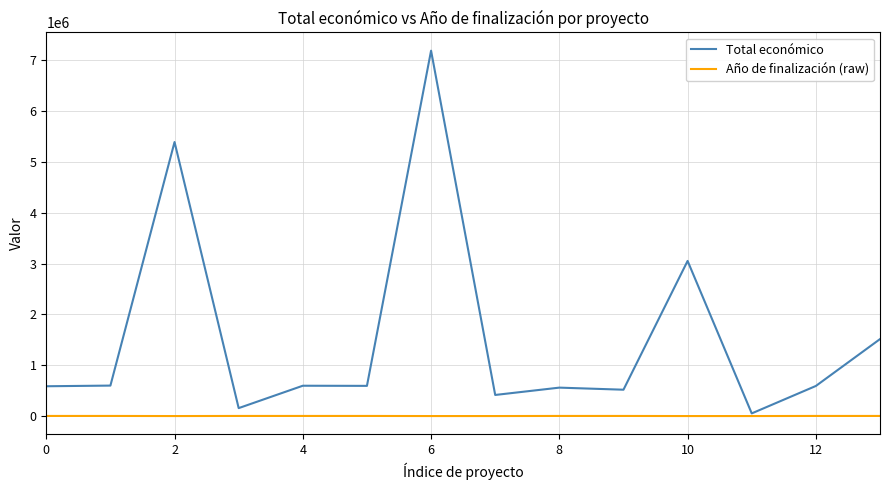

At how many categories does at least one series exceed 4563789?

2